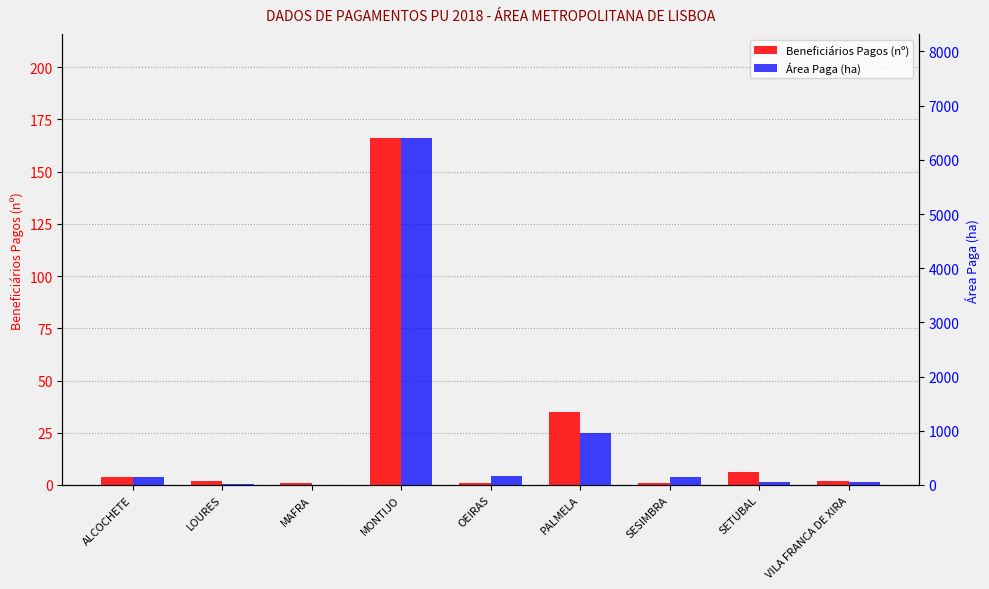

Is the value of Beneficiários Pagos (nº) at OEIRAS greater than the value of Área Paga (ha) at MONTIJO?

No